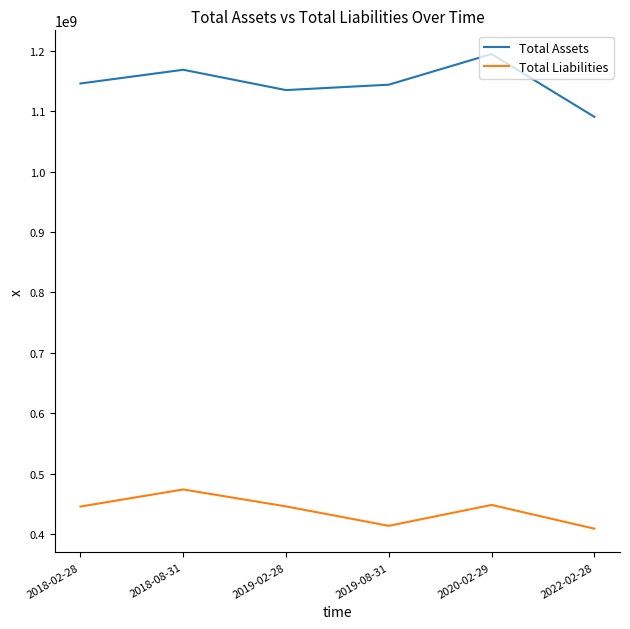

True or false: Total Assets and Total Liabilities cross at least once.

False